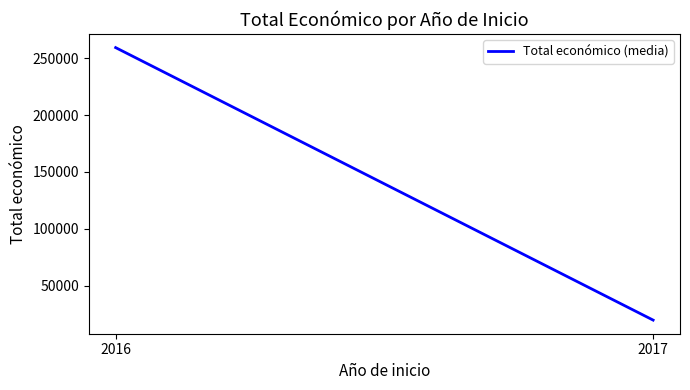

What is the change in value from 2016 to 2017?

-239773